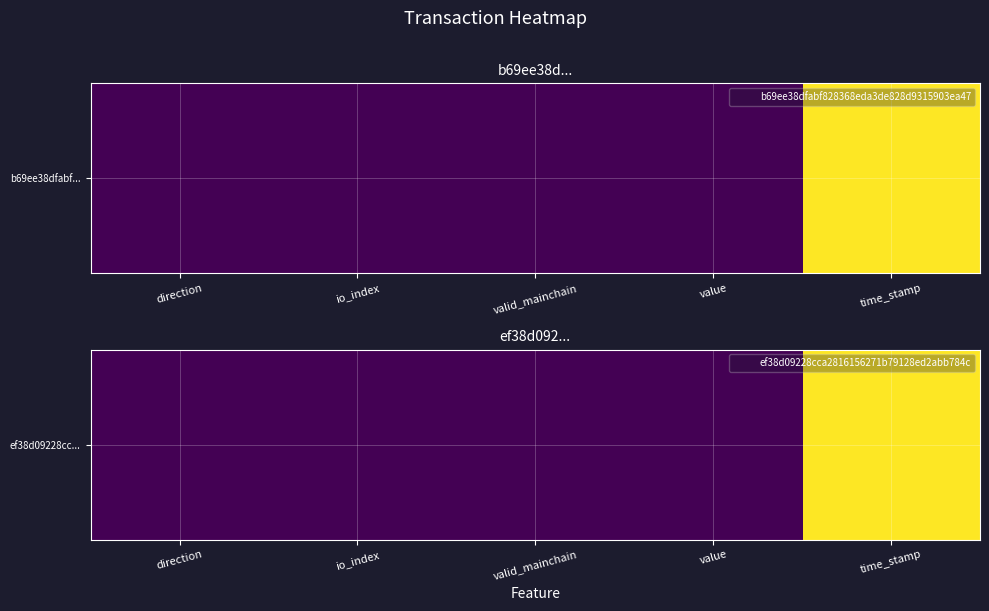

Reading right to left, list all the values displayed in this chart.

time_stamp=1610807246.0	value=0.0	valid_mainchain=1.0	io_index=30.0	direction=1.0